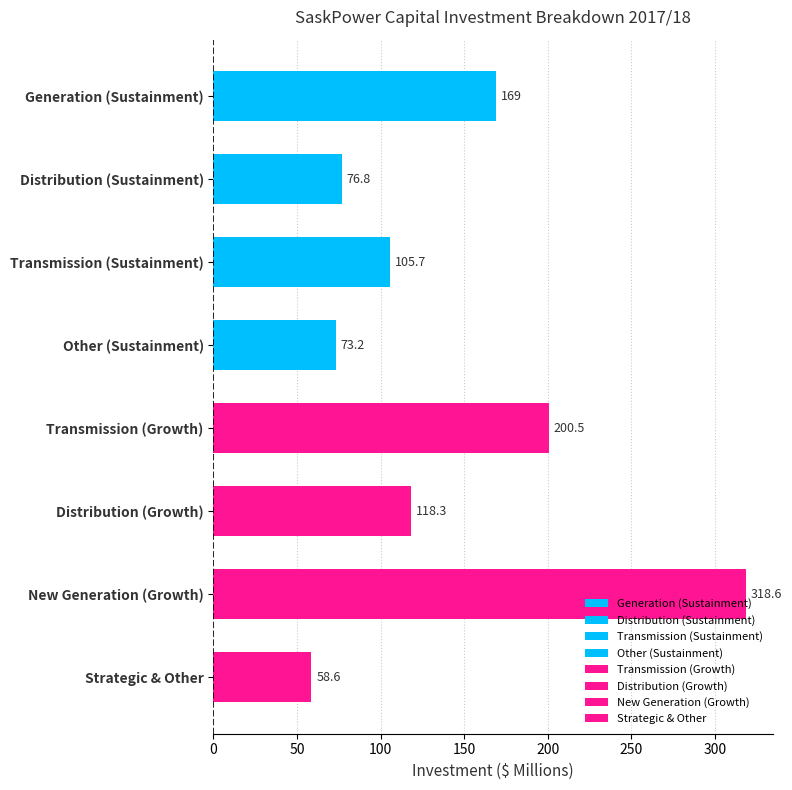

What is the maximum value shown in the chart?

318.6